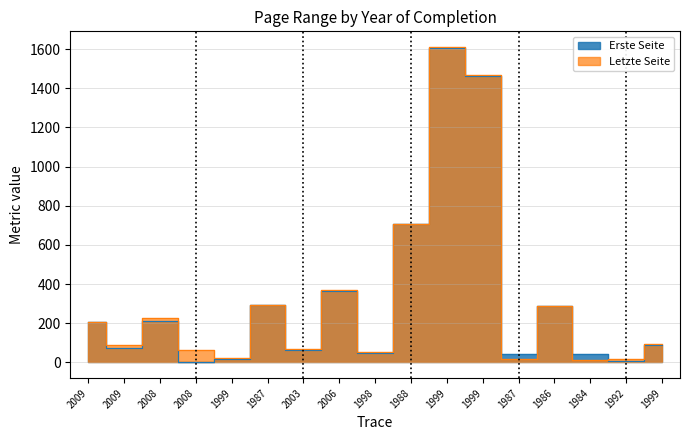

Where is the first local maximum for Erste Seite?

2008